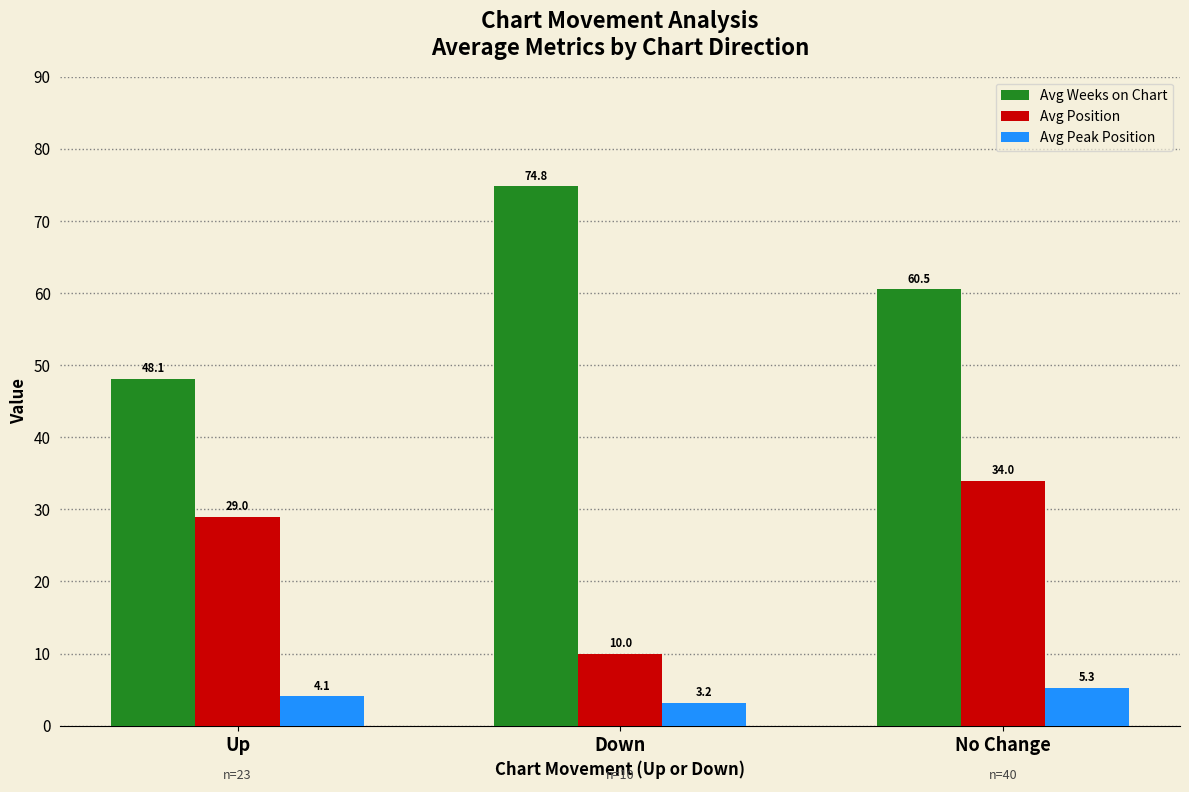

Reading left to right, transcribe all the data shown in this chart.

Avg Weeks on Chart: 48.1	74.8	60.5
Avg Position: 29.0	10.0	34.0
Avg Peak Position: 4.1	3.2	5.3